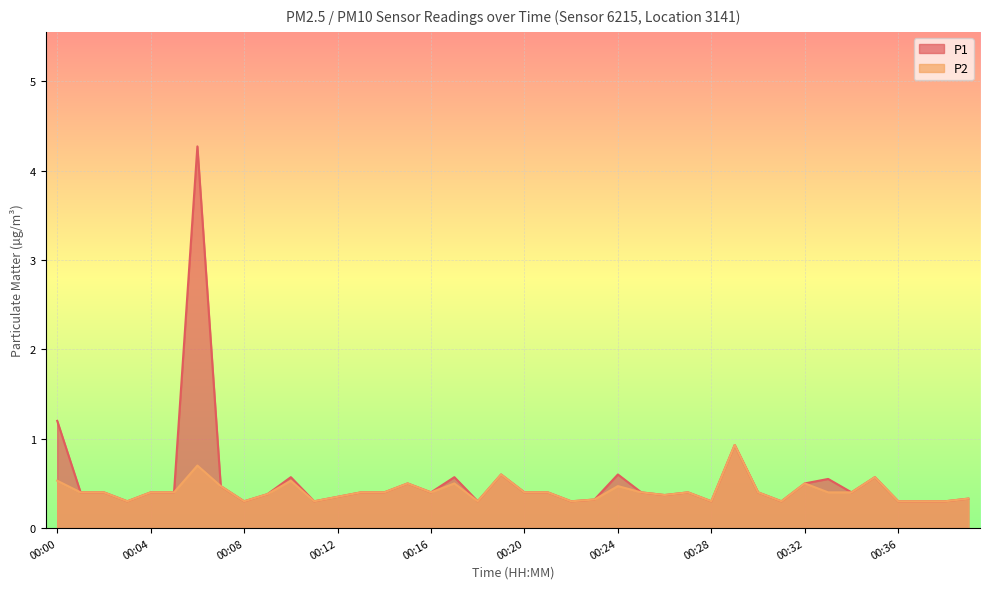

Between 00:10 and 00:24, which series saw the biggest shift?

P2